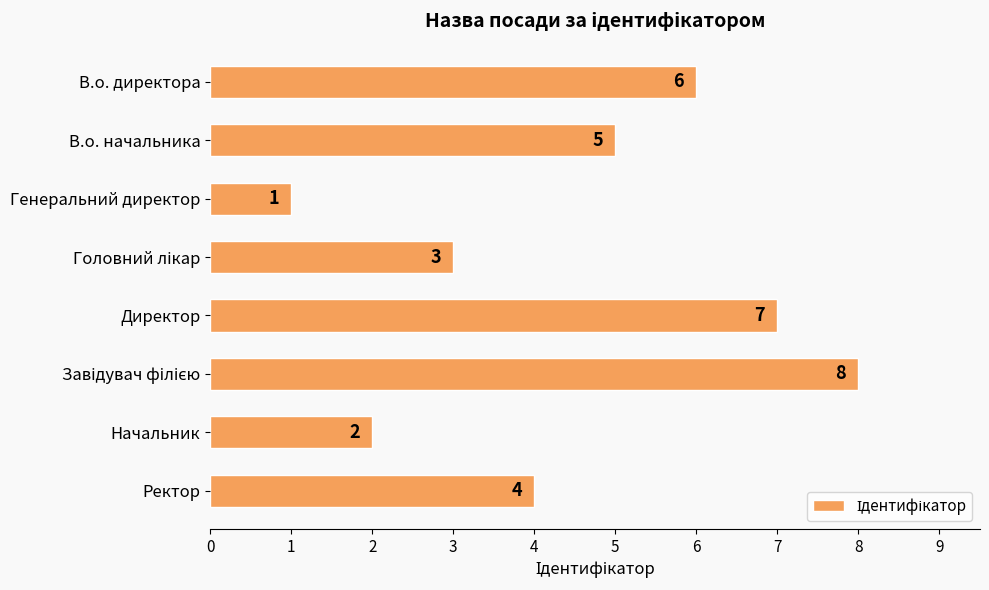

What is the label of the 8th bar from the top?

Ректор